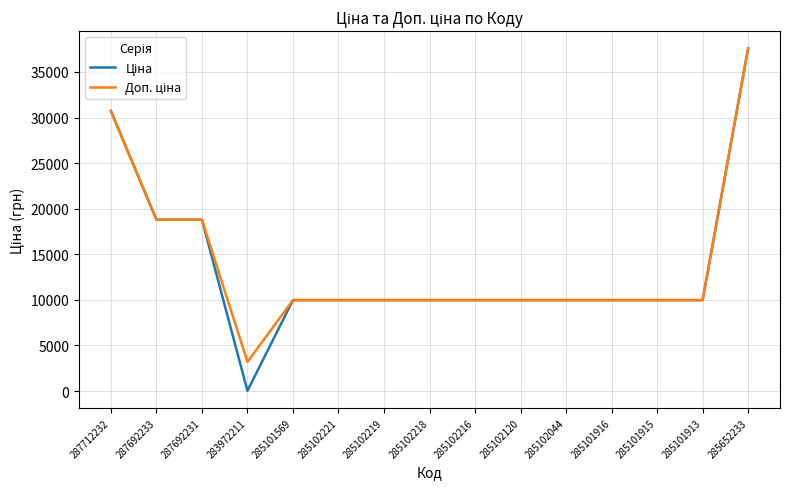

At which category does the chart reach its minimum across all series?

283972211